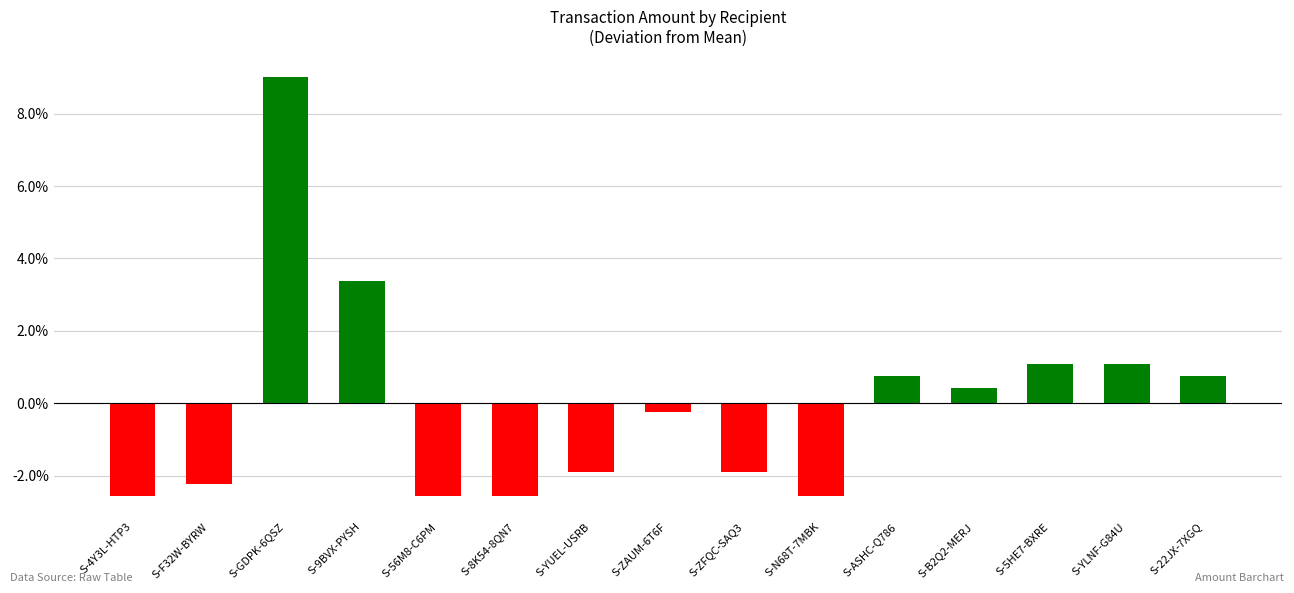

What is the maximum value shown in the chart?

9.0